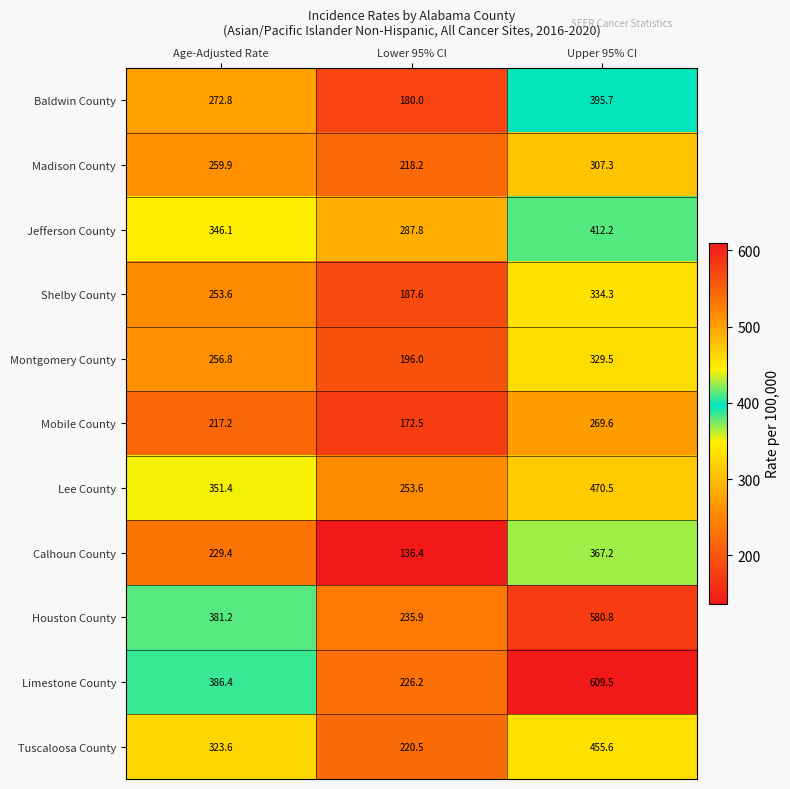

What is the total value across all series at Lower 95% CI?

2314.7